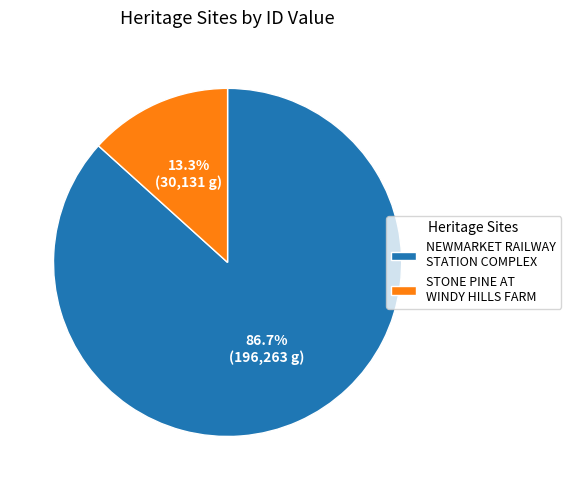

How many slices are in this pie chart?

2